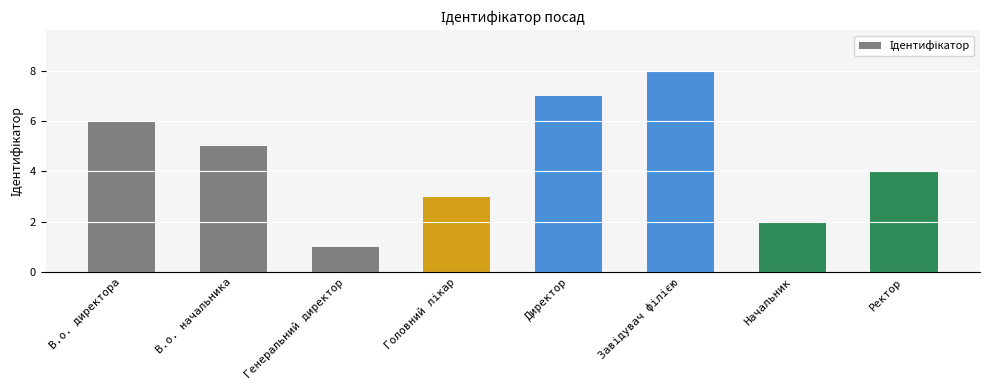

What is the difference between the maximum and minimum values?

7